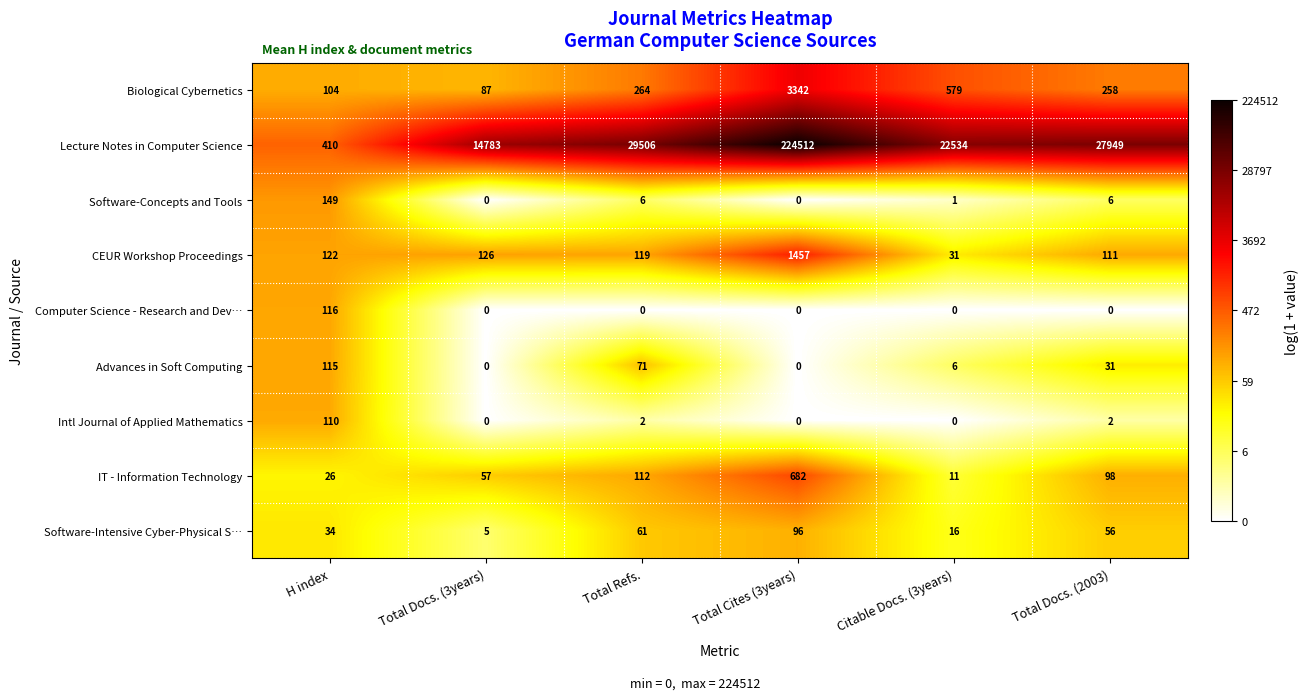

Which series has the widest spread of values?

Lecture Notes in Computer Science